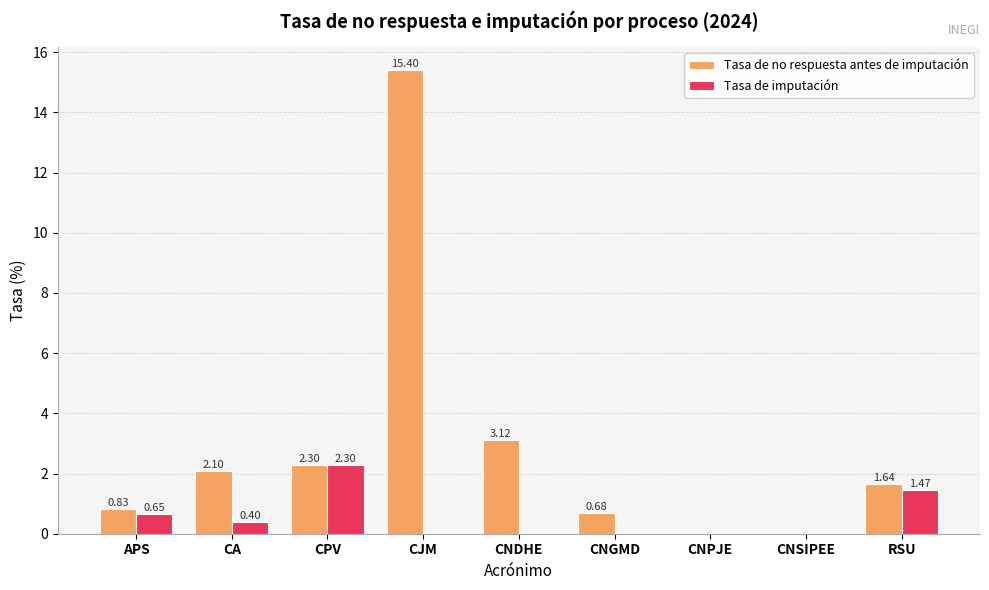

Where is Tasa de no respuesta antes de imputación nearest to the value 7?

CNDHE